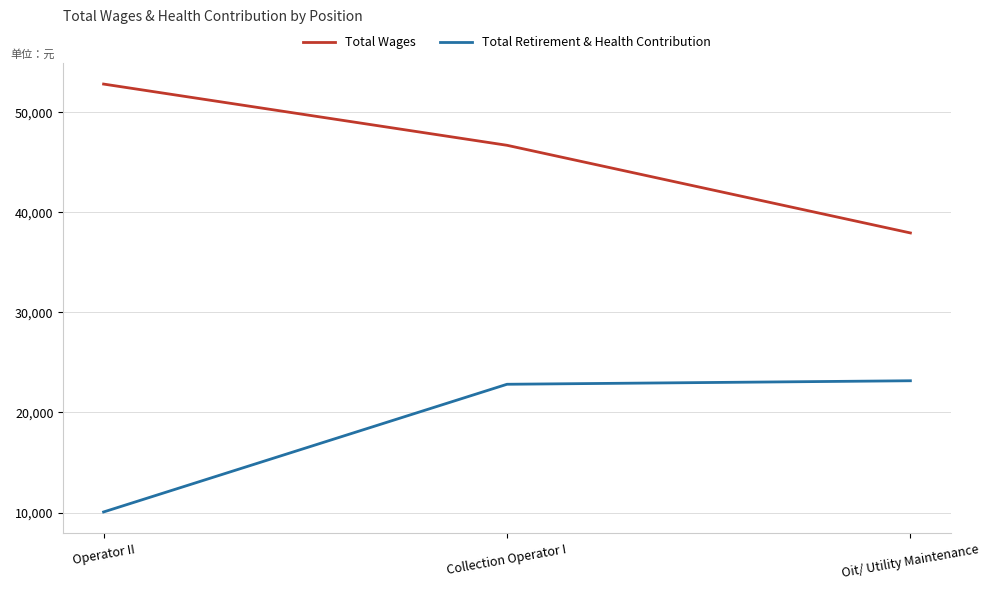

What is the maximum value for Total Retirement & Health Contribution?

23170